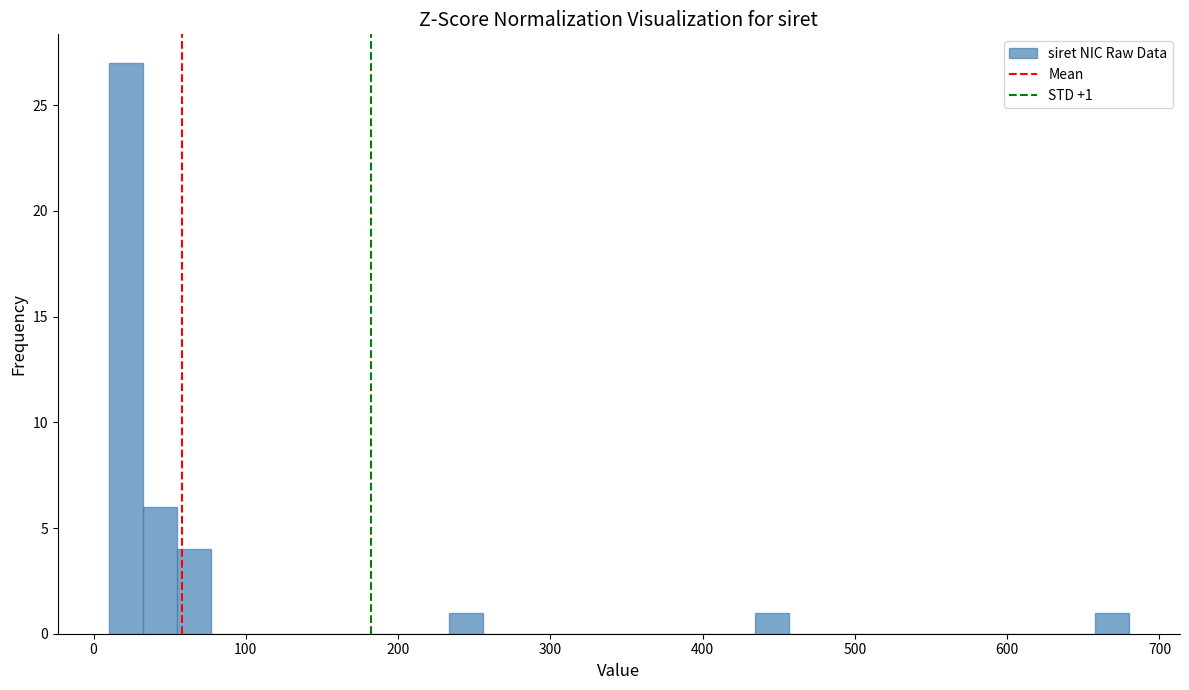

Around what value on the x-axis is the tallest bar? Give the approximate position of its centre, as read against the axis.

20